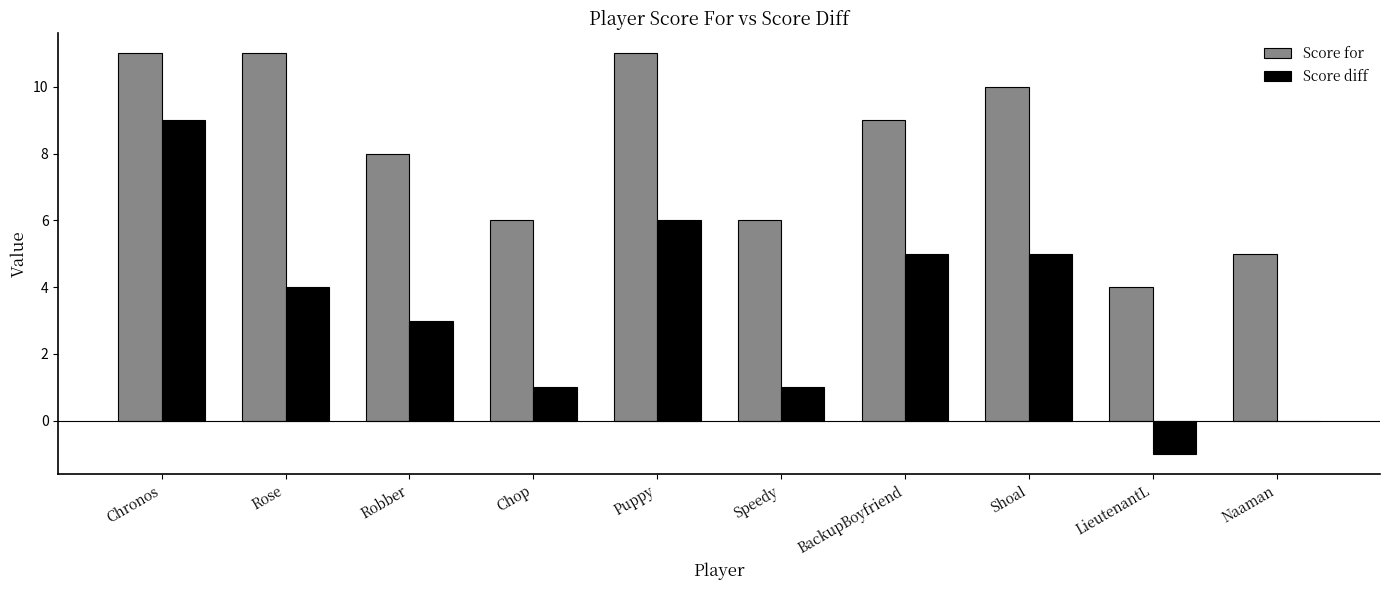

What is the spread (max minus min) of values at Chronos?

2